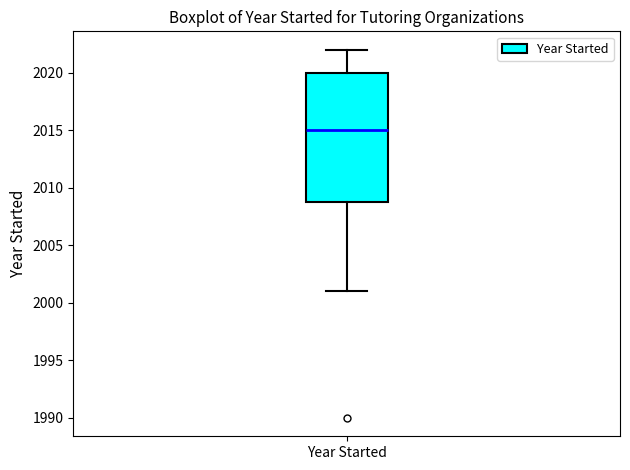

Transcribe this box plot: give where the median line is, the range the box spans, and where the two whiskers end, as read against the y-axis. The values are not printed on the chart, so give them approximately, as read against the axis.

median 2015, box 2009 to 2020, whiskers 2001 to 2022